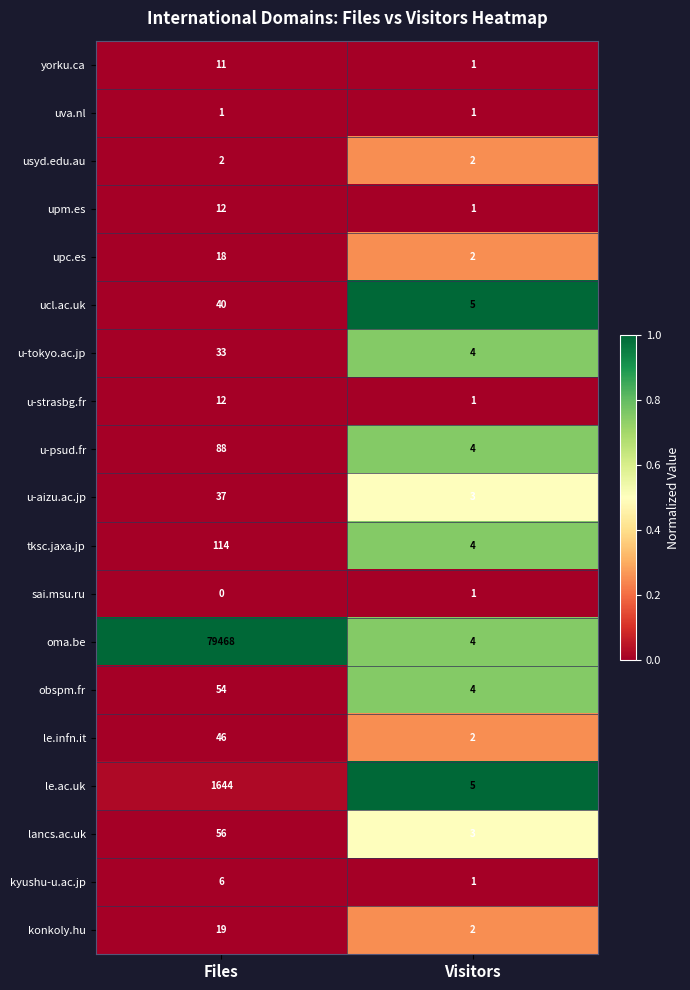

What is the difference between the highest and lowest values at Files?

79468